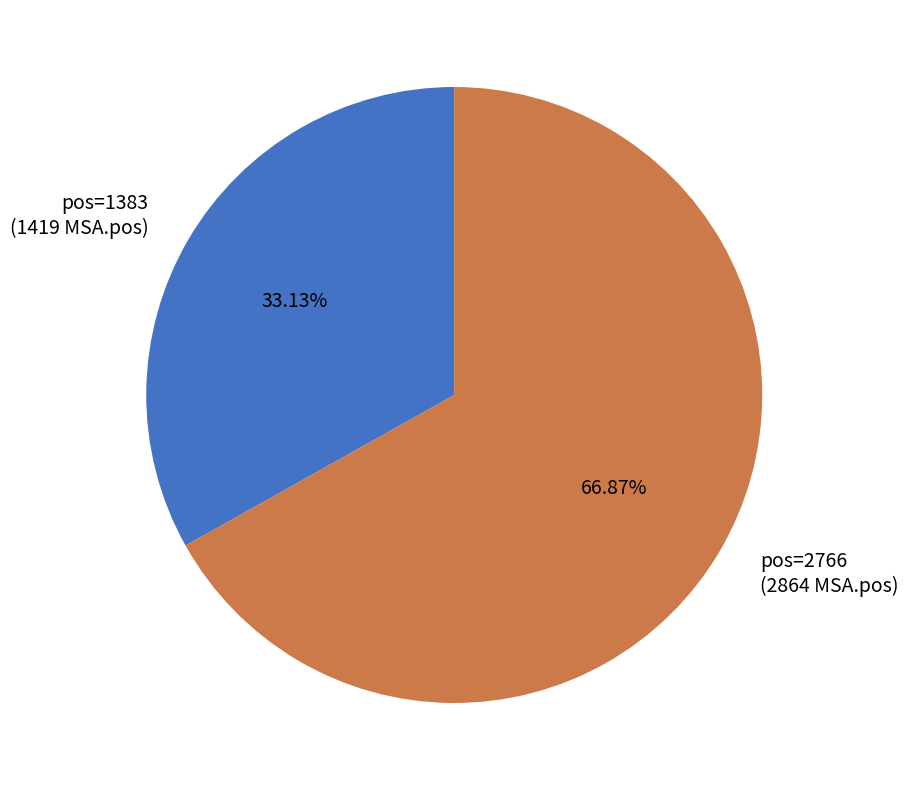

Between pos=1383 and pos=2766, which is larger?

pos=2766